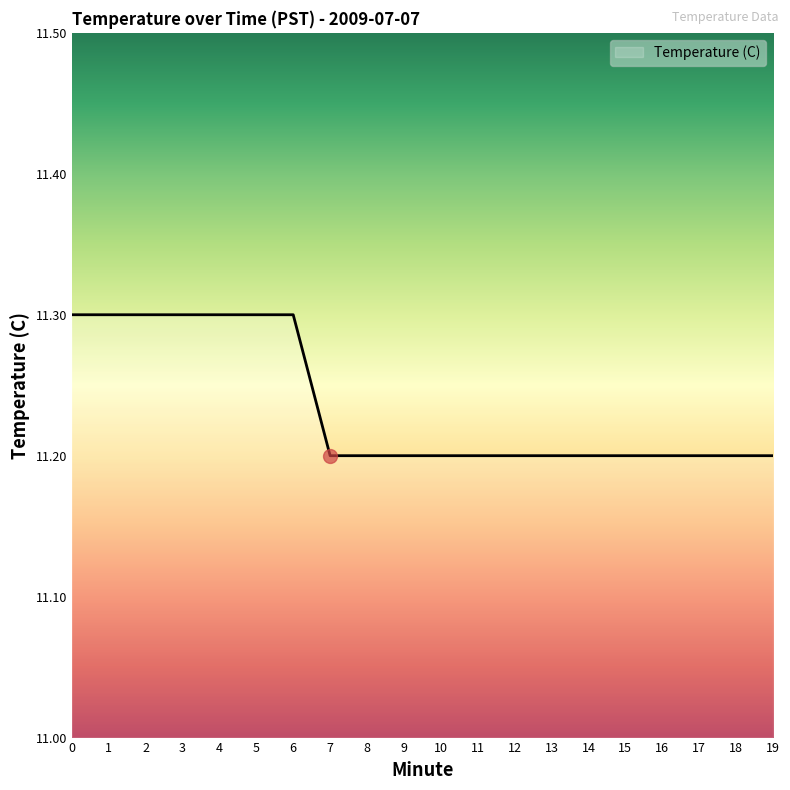

Approximately how many times larger is the value at 13 compared to 17?

1.0